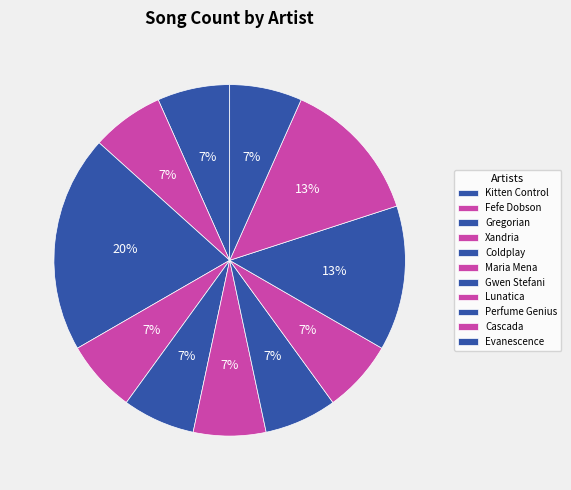

Which has a higher value, Gwen Stefani or Kitten Control?

Gwen Stefani